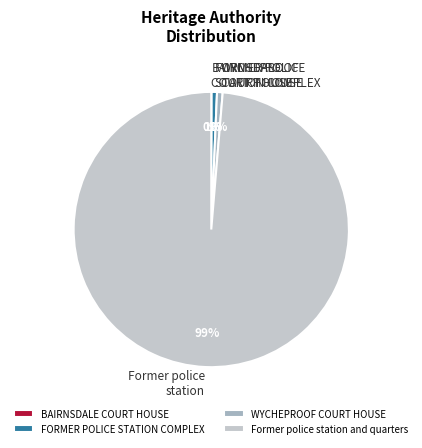

Is there a majority slice in this chart?

Yes